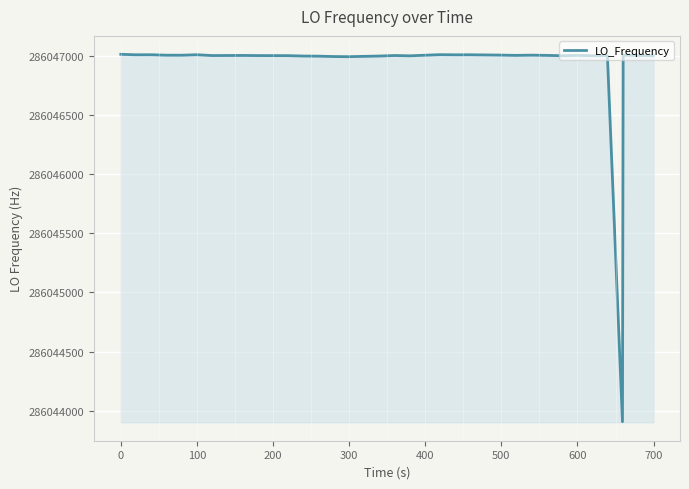

What is the maximum value shown in the chart?

286047012.3